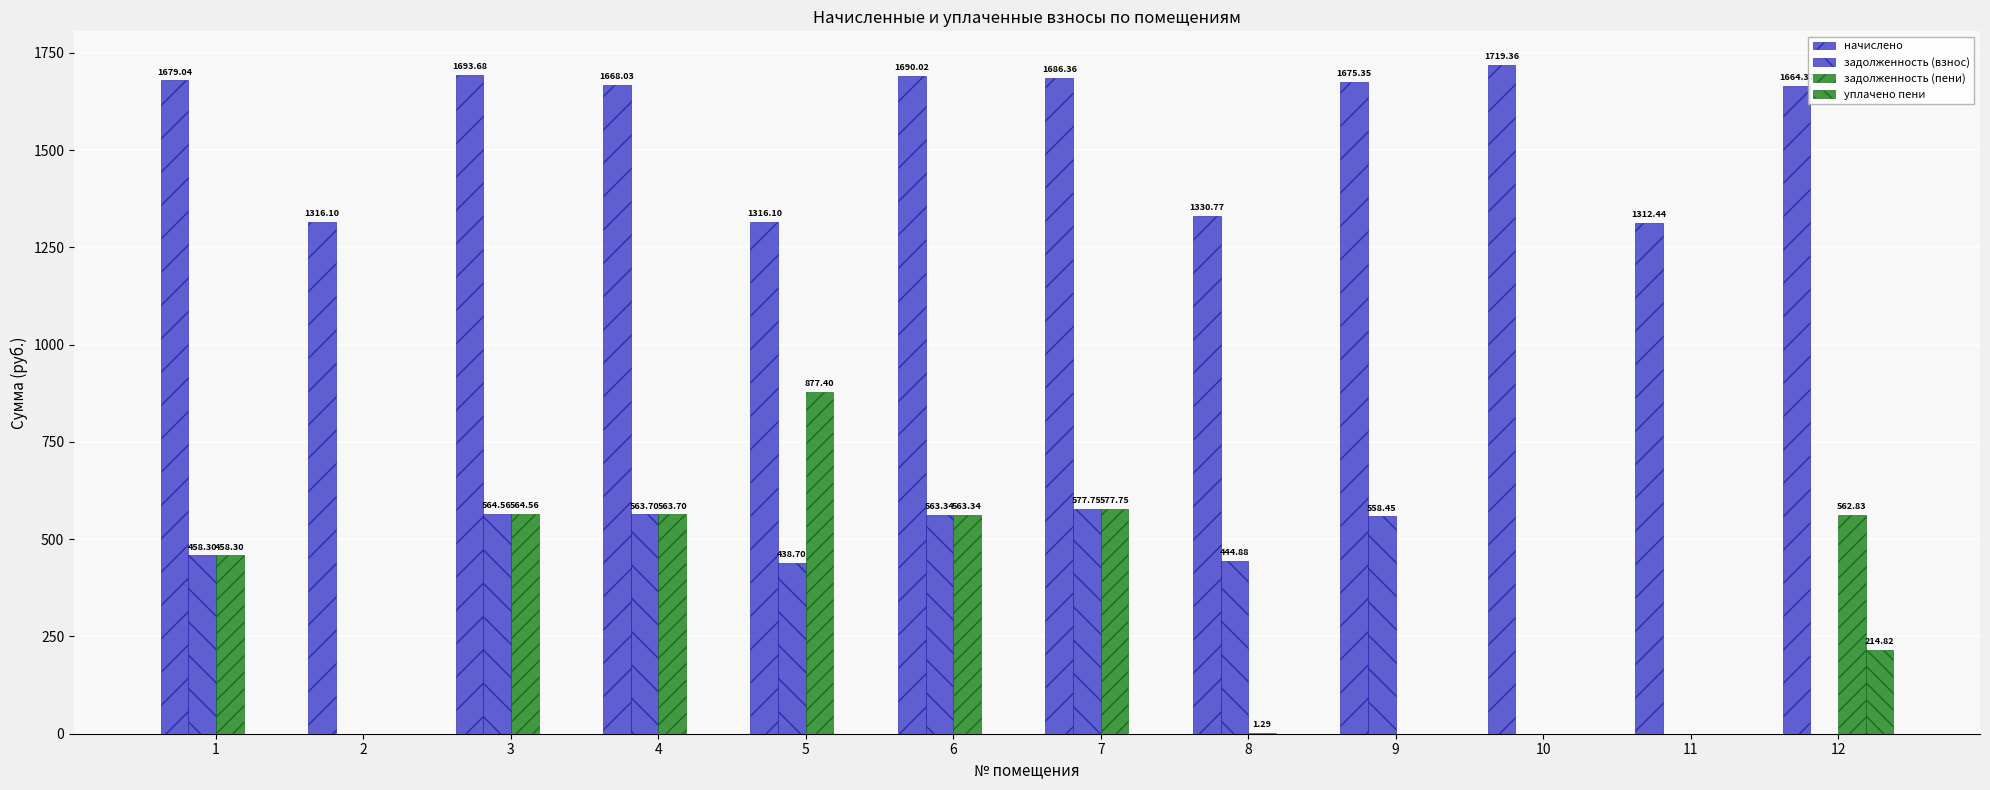

Rank the series at 5 from highest to lowest value.

начислено, задолженность (пени), задолженность (взнос), уплачено пени